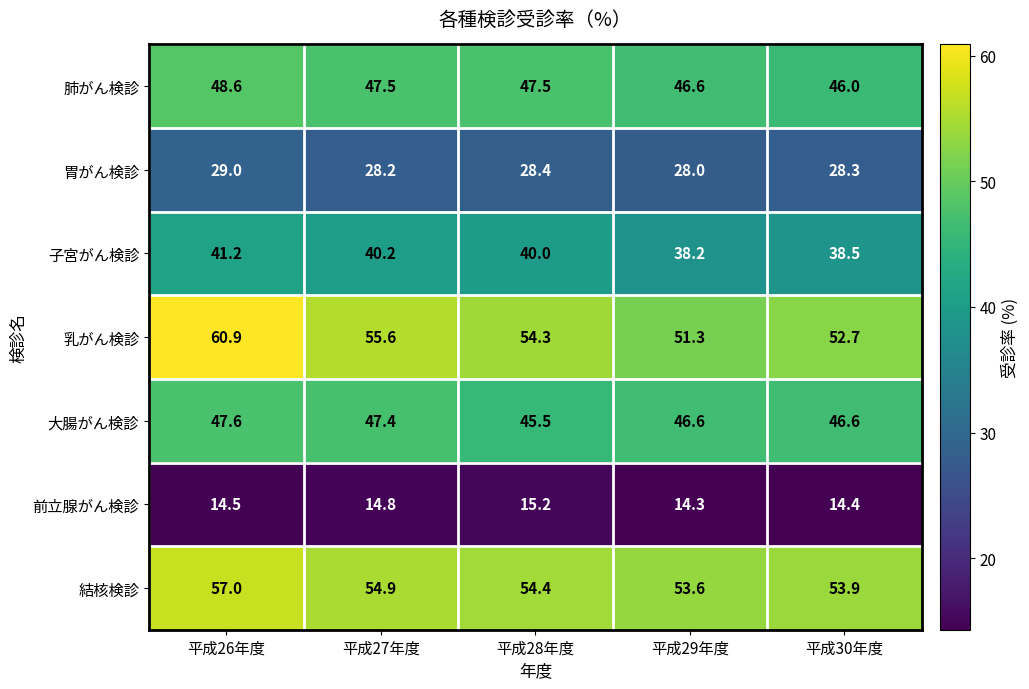

What is the difference between the second highest and minimum values in the 大腸がん検診 series?

1.9